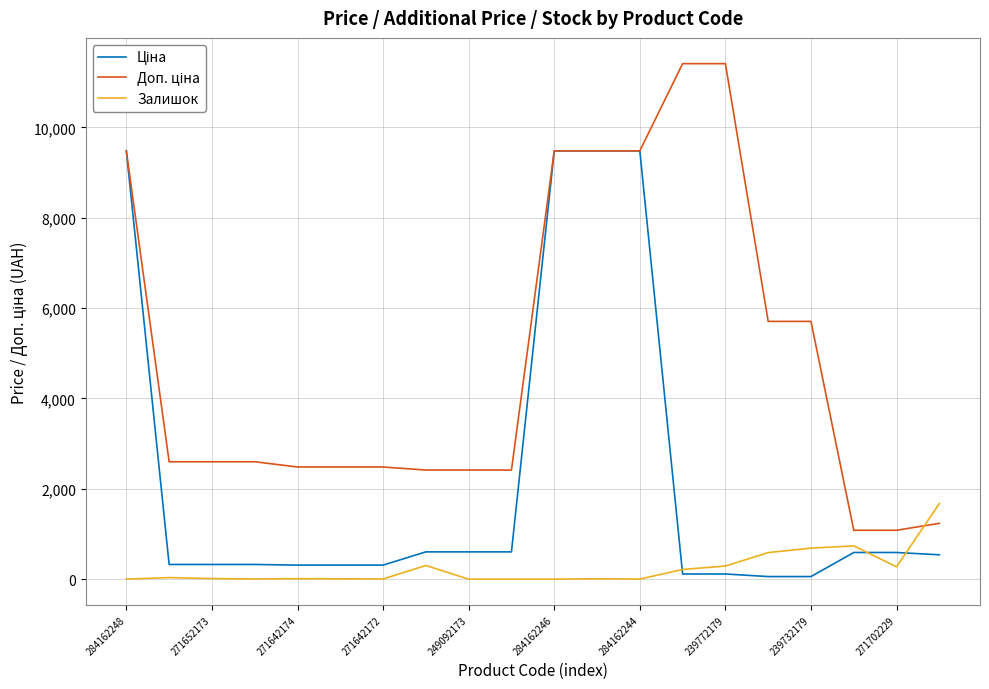

How many categories are shown in the chart?

20